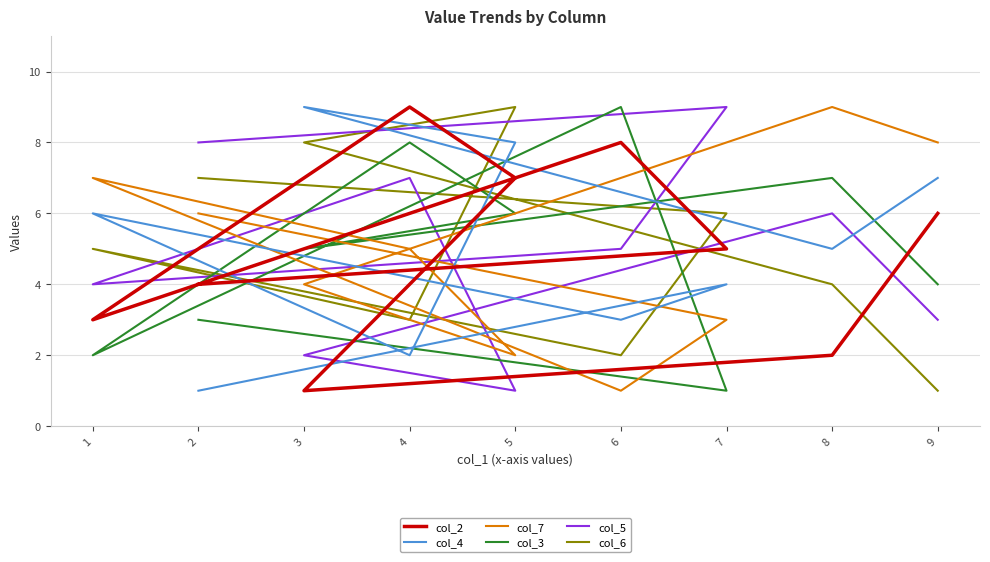

Which has a higher value, 7 or 2?

7